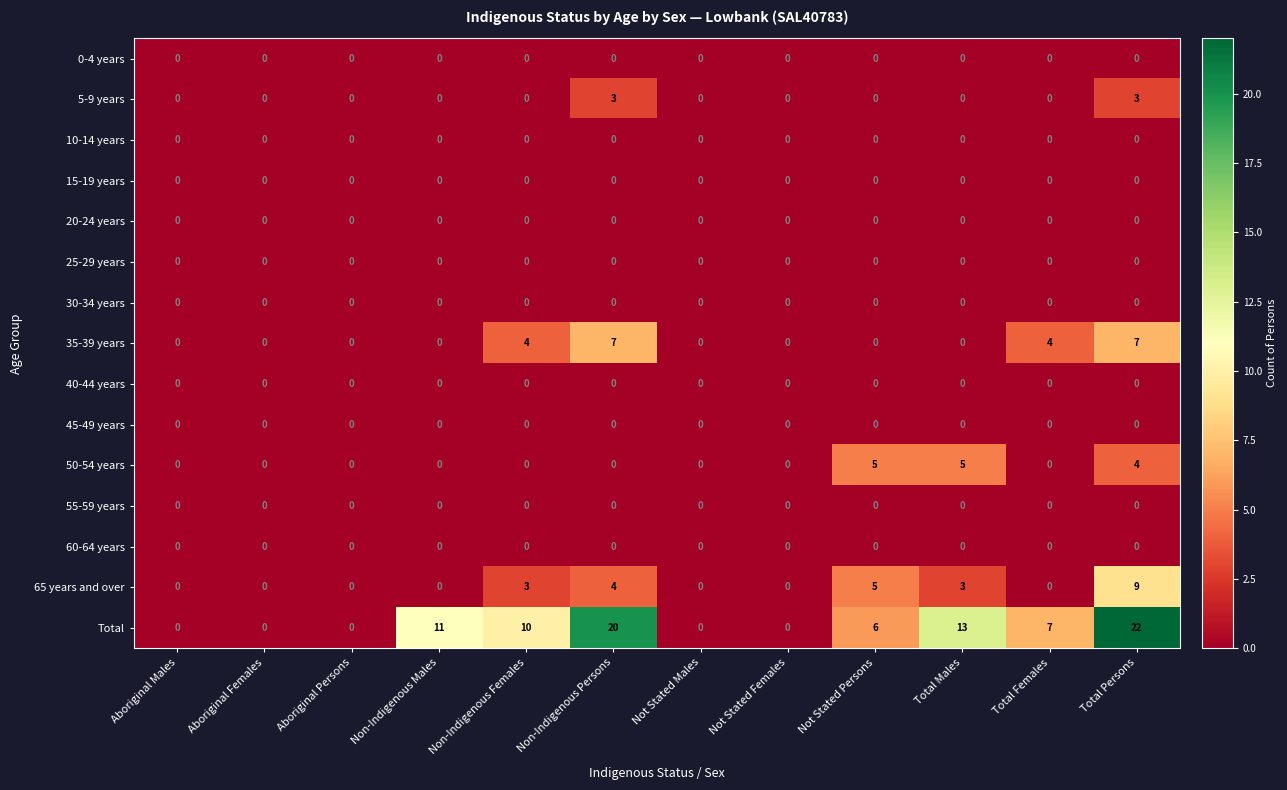

True or false: 5-9 years has a value of 5 at Non-Indigenous Persons.

False